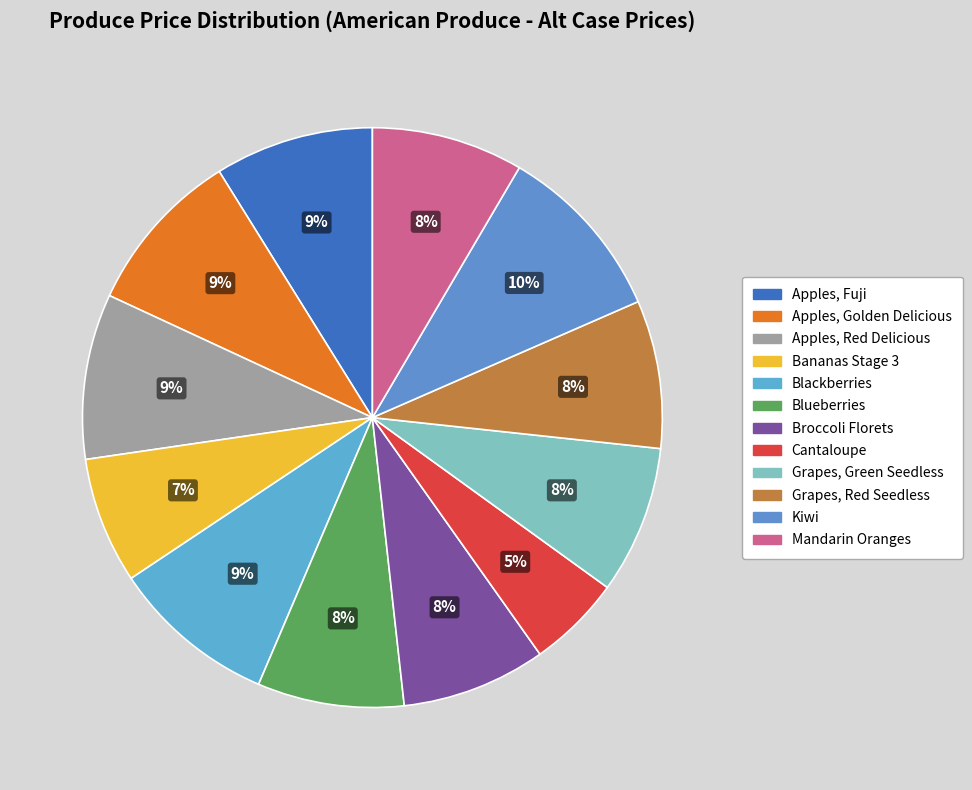

Combined, what portion of the pie is Broccoli Florets and Bananas Stage 3?

15.1%